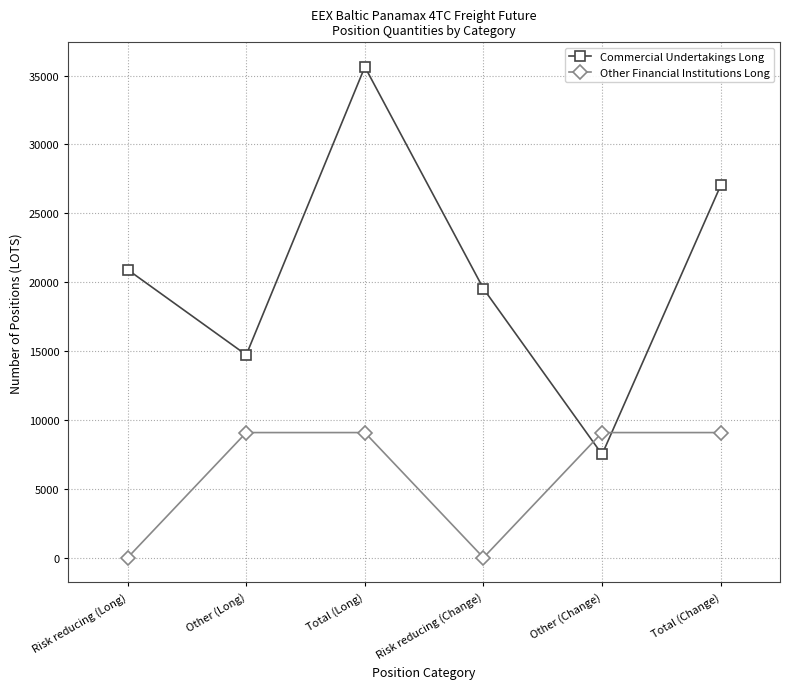

Reading right to left, list all the values displayed in this chart.

Commercial Undertakings Long: Total (Change)=27020.9	Other (Change)=7497.3	Risk reducing (Change)=19523.6	Total (Long)=35629.5	Other (Long)=14720.9	Risk reducing (Long)=20908.6
Other Financial Institutions Long: Total (Change)=9081.5	Other (Change)=9081.5	Risk reducing (Change)=0.0	Total (Long)=9081.5	Other (Long)=9081.5	Risk reducing (Long)=0.0